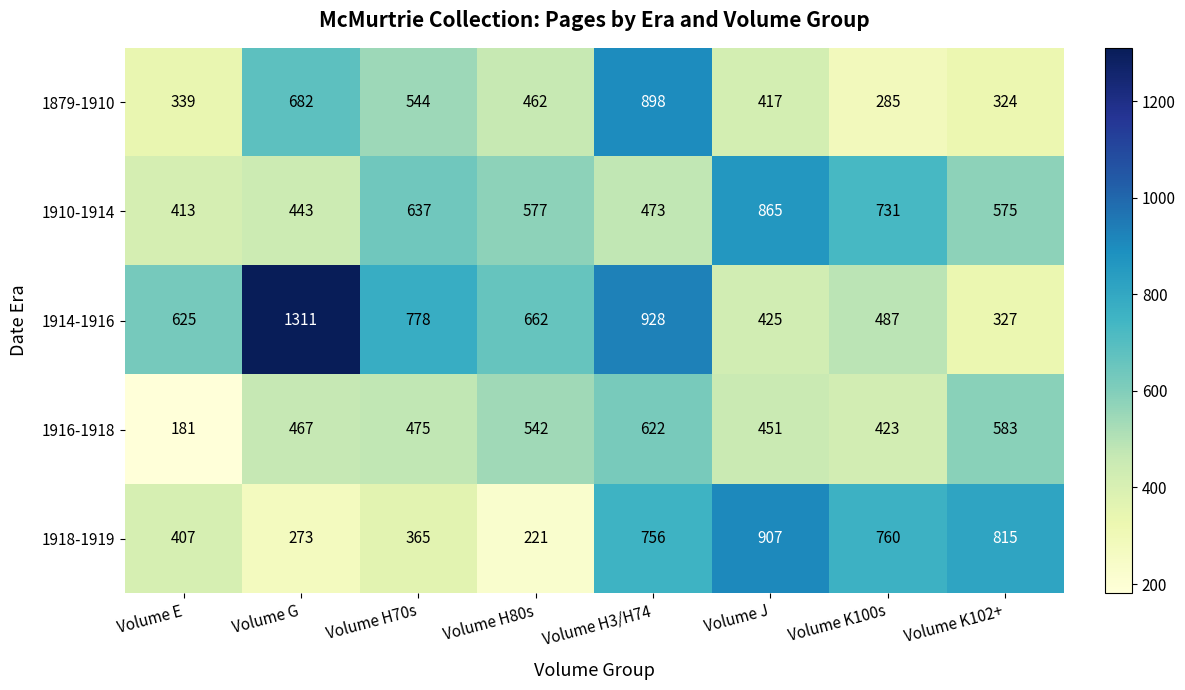

At which label does 1910-1914 reach its peak?

Volume J